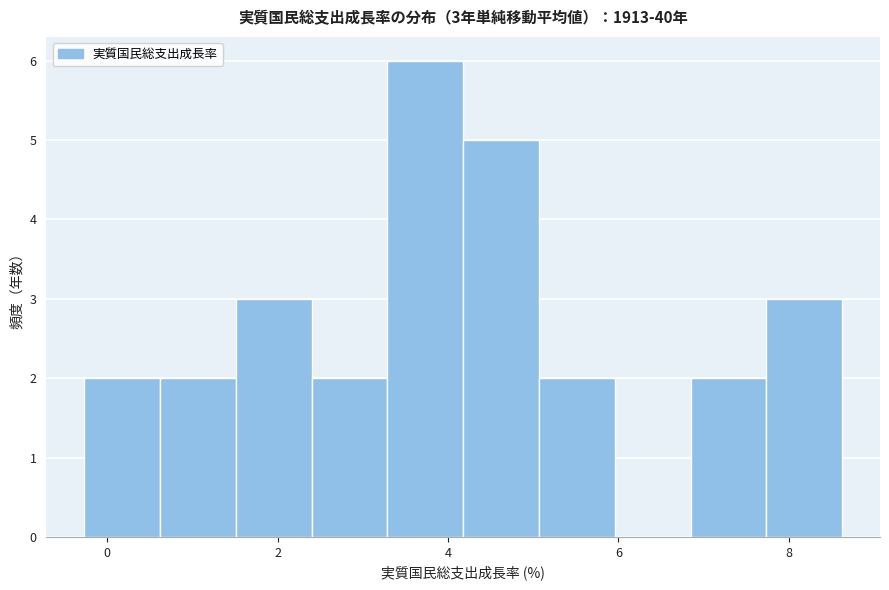

Which range on the x-axis has the tallest bar?

3.2 to 4.2